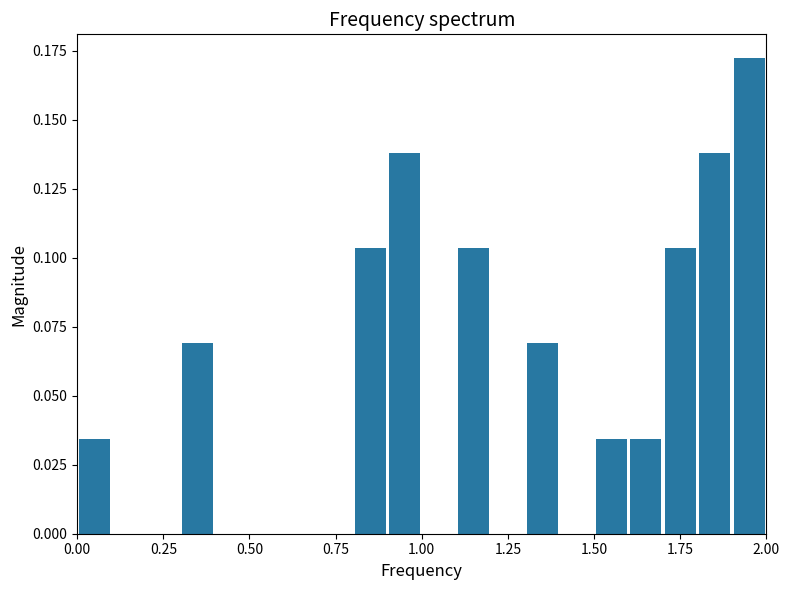

Around what value on the x-axis is the tallest bar? Give the approximate position of its centre, as read against the axis.

1.95